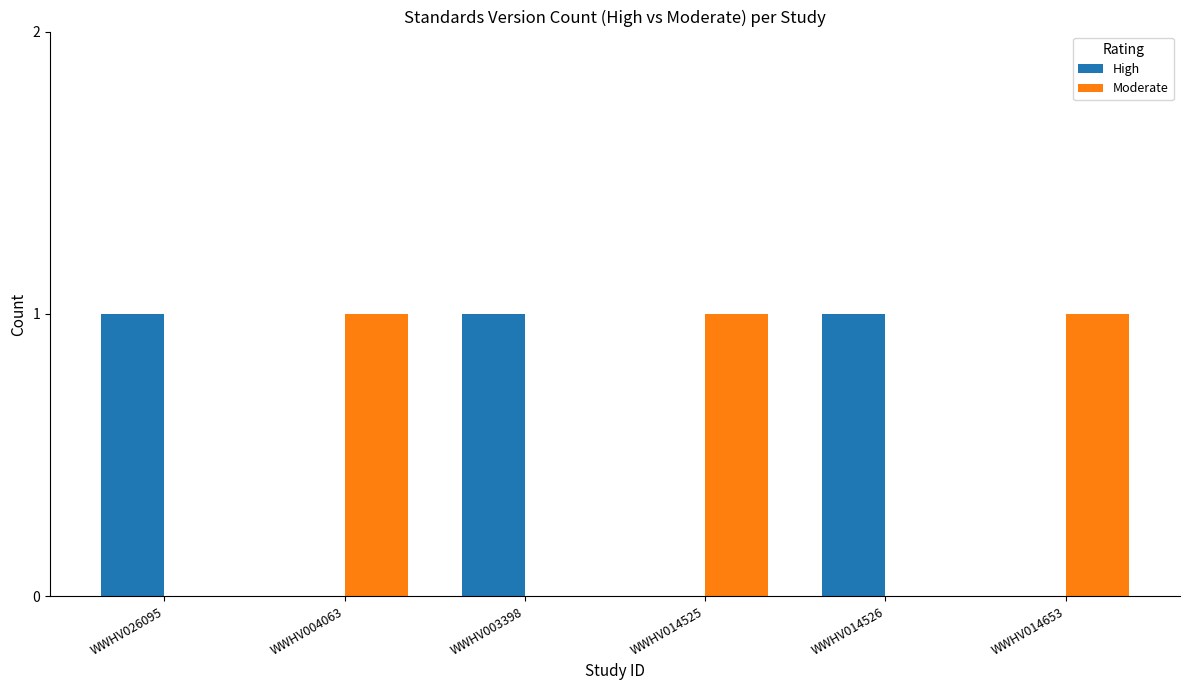

Reading left to right, what are all the values shown in this chart?

High: 1	0	1	0	1	0
Moderate: 0	1	0	1	0	1